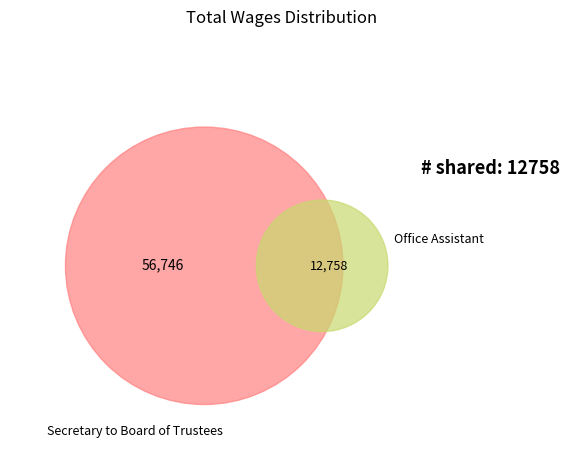

Does Secretary to Board of Trustees represent more than half of the total?

Yes